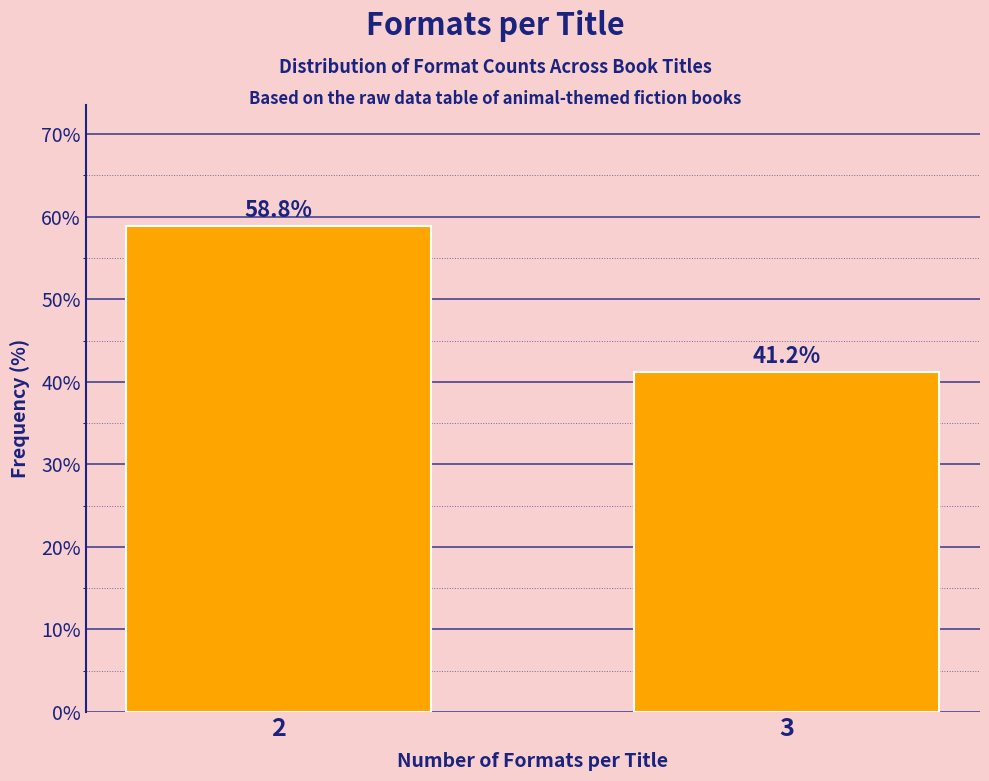

Reading right to left, what are all the values shown in this chart?

41.2	58.8